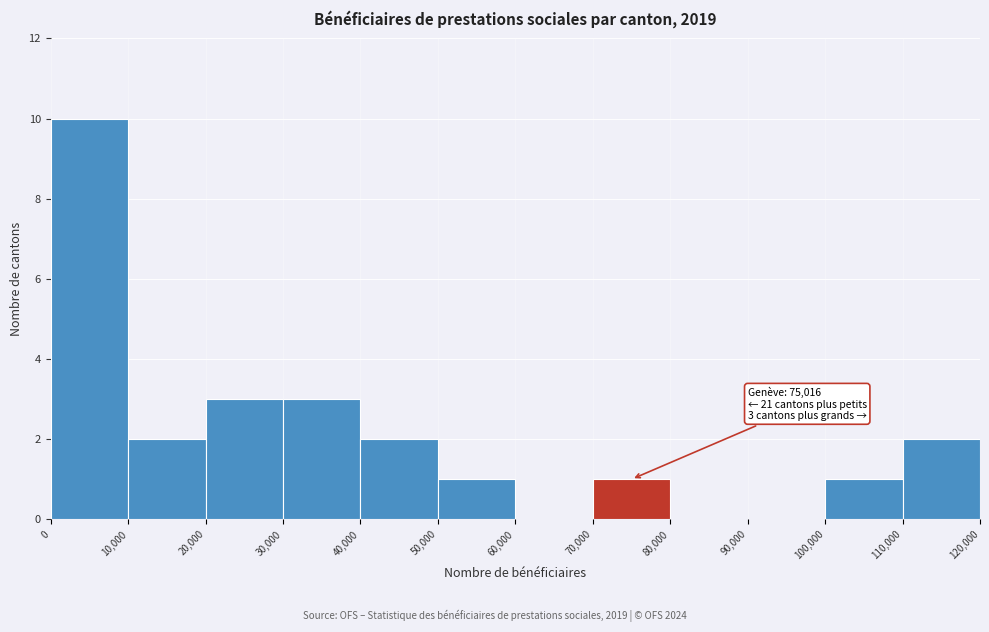

Over which range of the x-axis is the bar tallest?

0 to 10,000